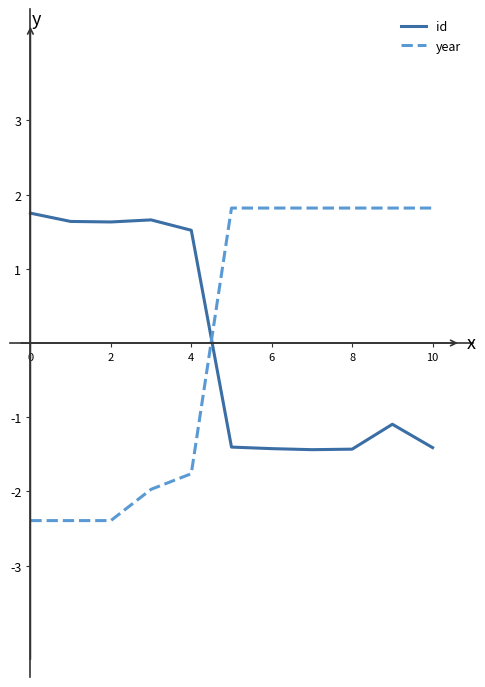

What is the difference between the maximum and minimum values in the id series?

3.2